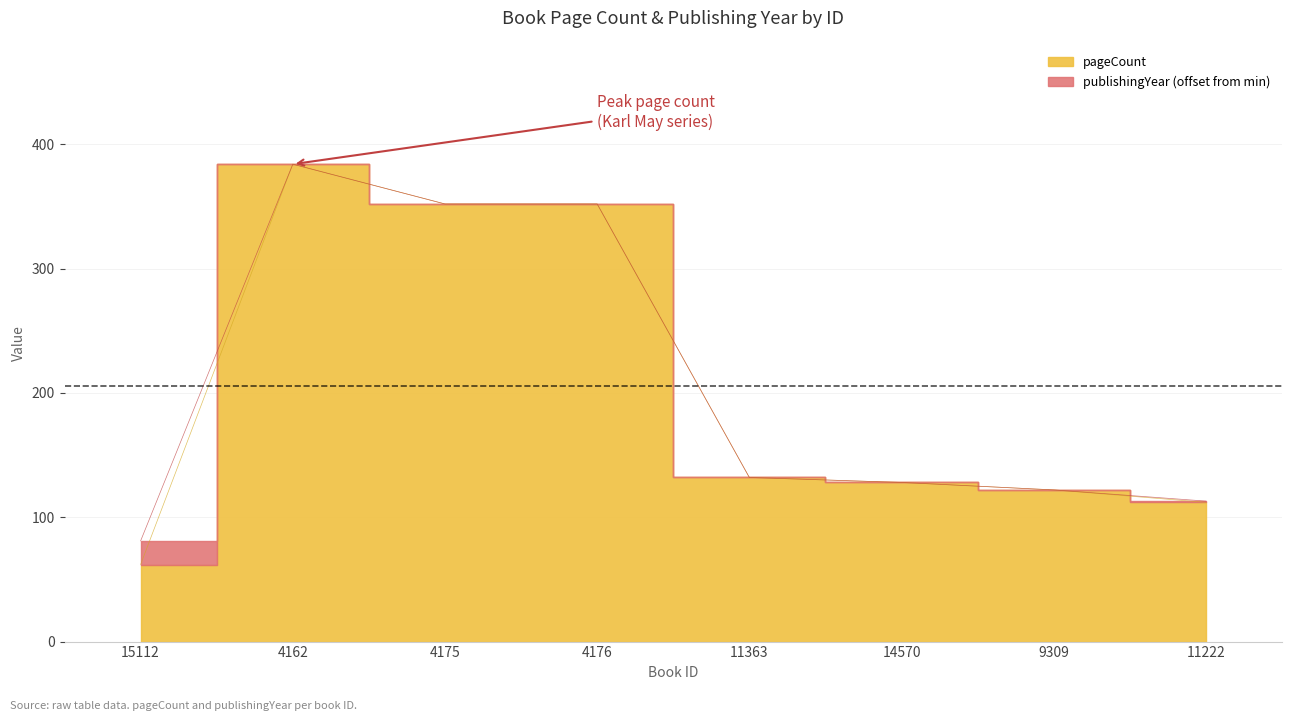

True or false: the data shows 160 at 11222.

False